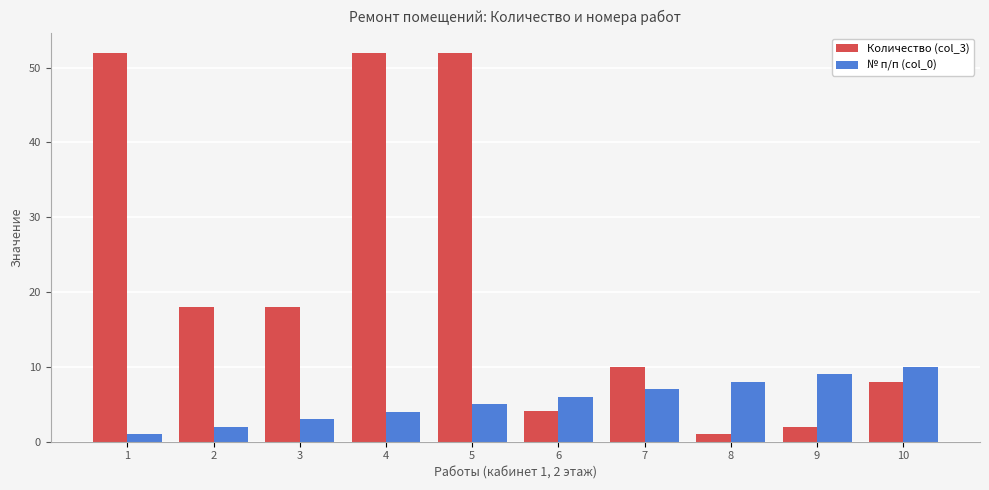

What is the sum of all Количество (col_3) values?

217.1